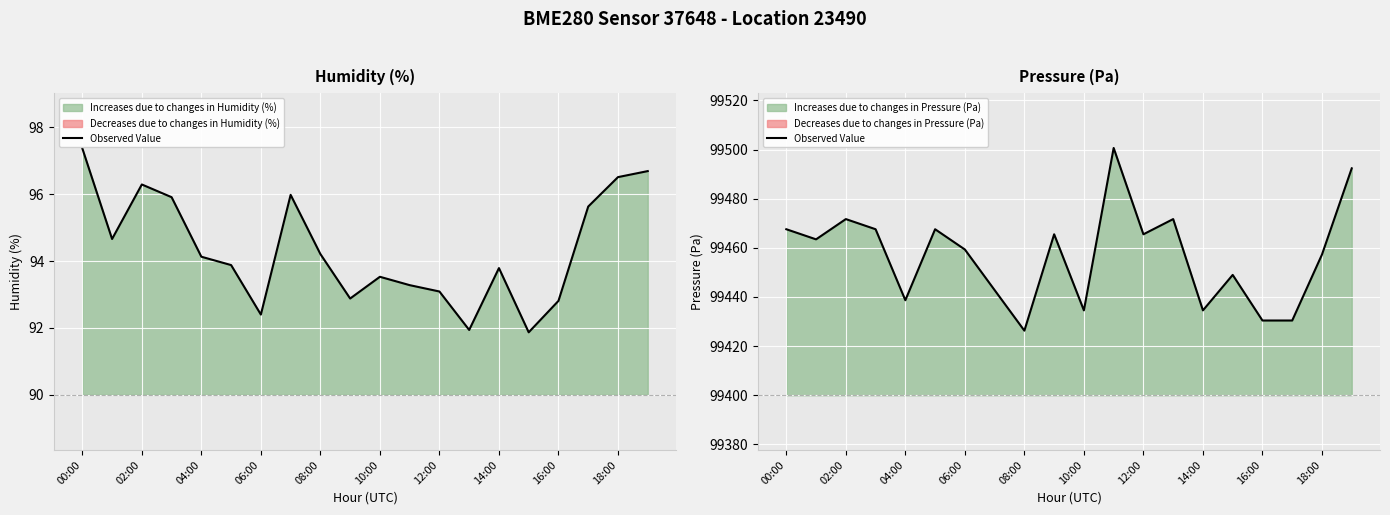

What is the smallest value displayed?

99426.3